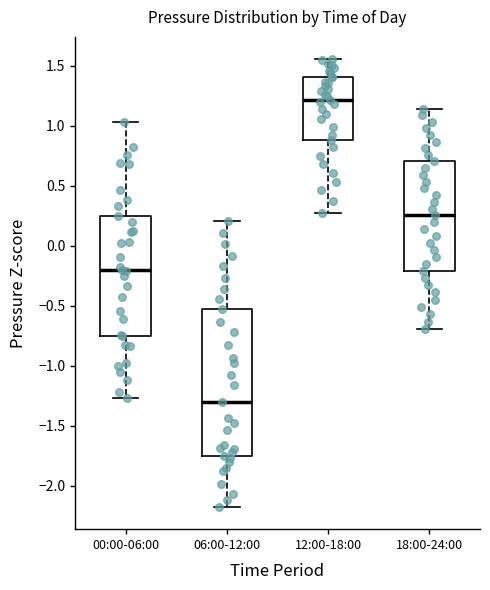

Where does the median line of the box for 00:00-06:00 sit on the y-axis? The values are not printed on the chart, so give them approximately, as read against the axis.

-0.20